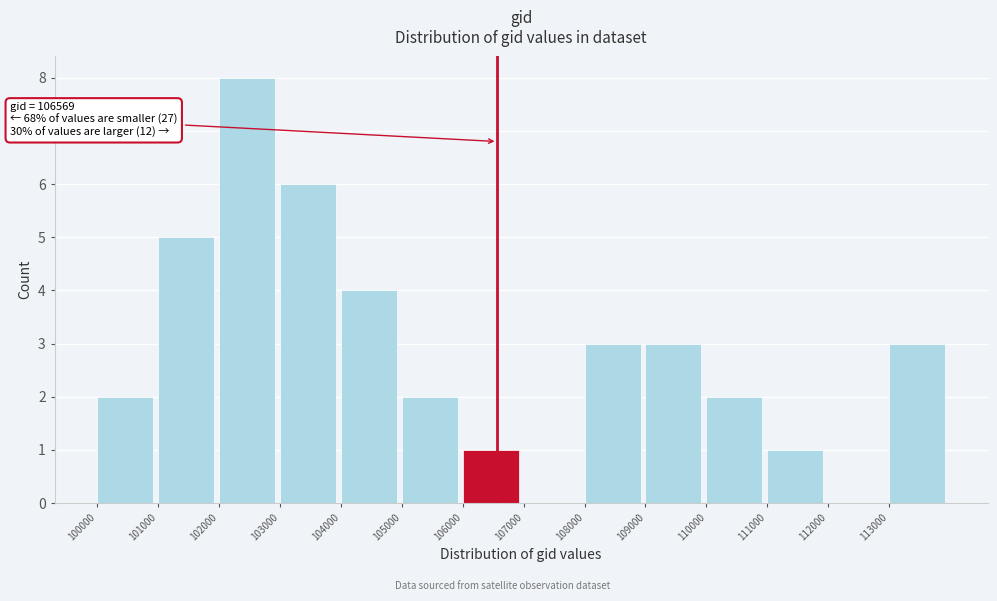

Over which range of the x-axis is the bar tallest?

102000 to 103000